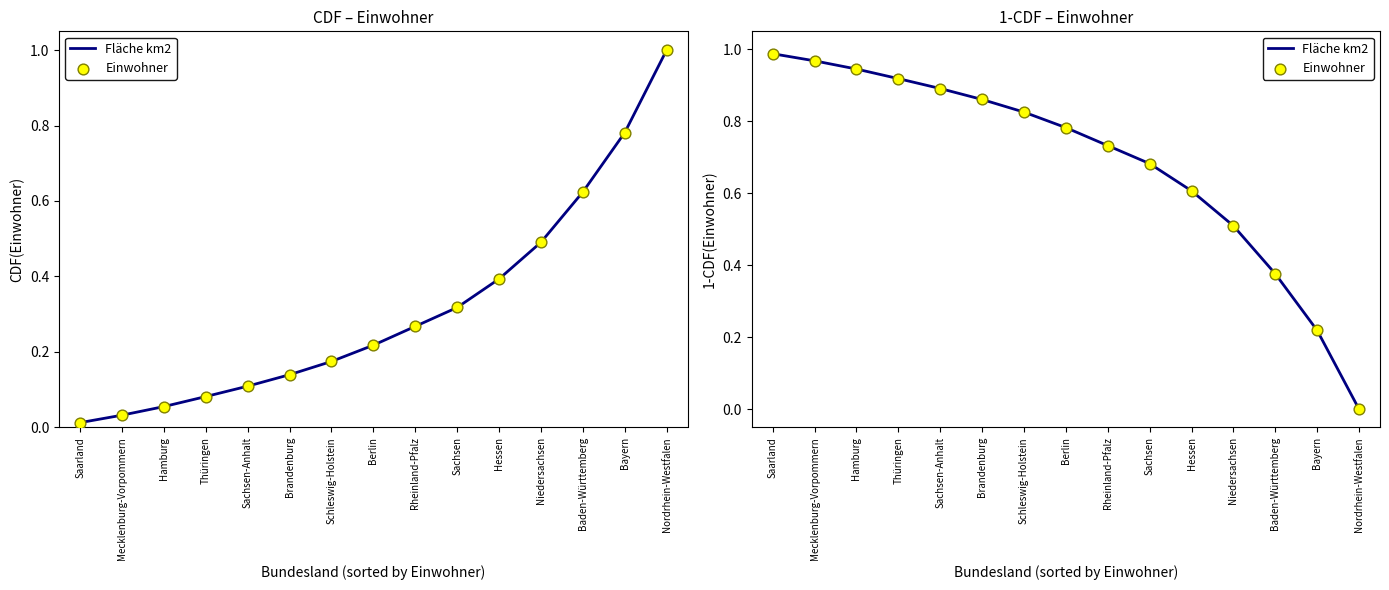

Is the value of Einwohner at Bayern greater than the value of Fläche km2 at Rheinland-Pfalz?

No